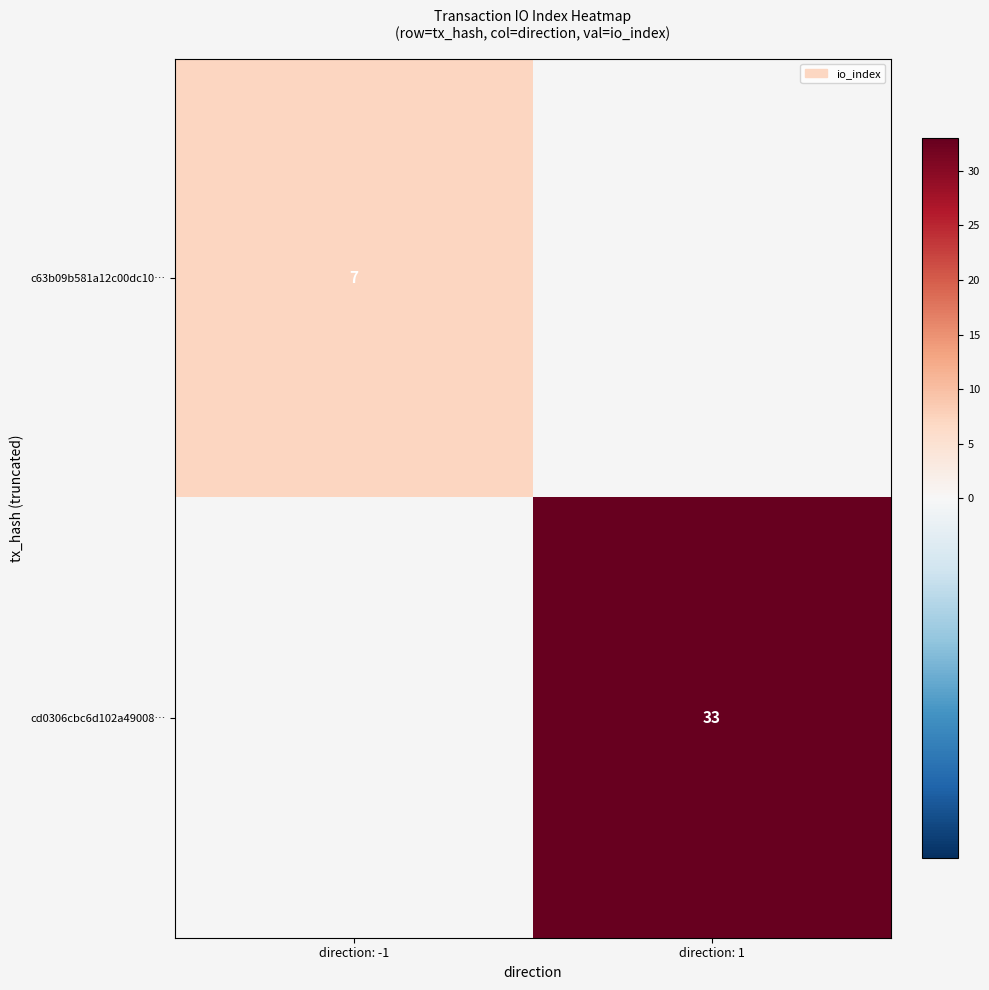

True or false: c63b09b581a12c00dc10… has a value of 7 at direction: -1.

True